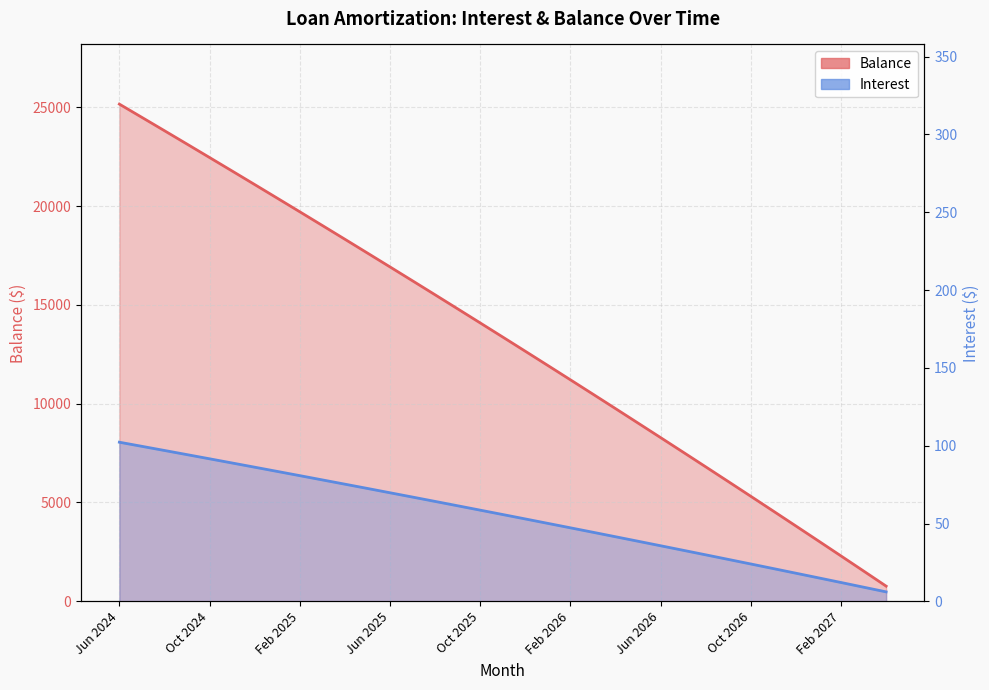

Between 14 and 33, which series saw the biggest shift?

Balance